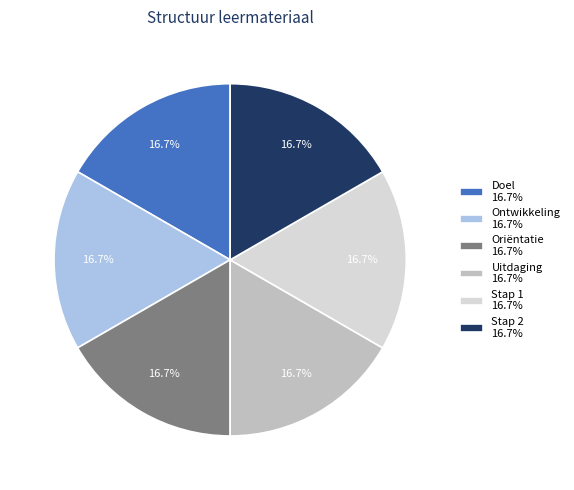

What percentage is the Doel slice, to the nearest percent?

17%